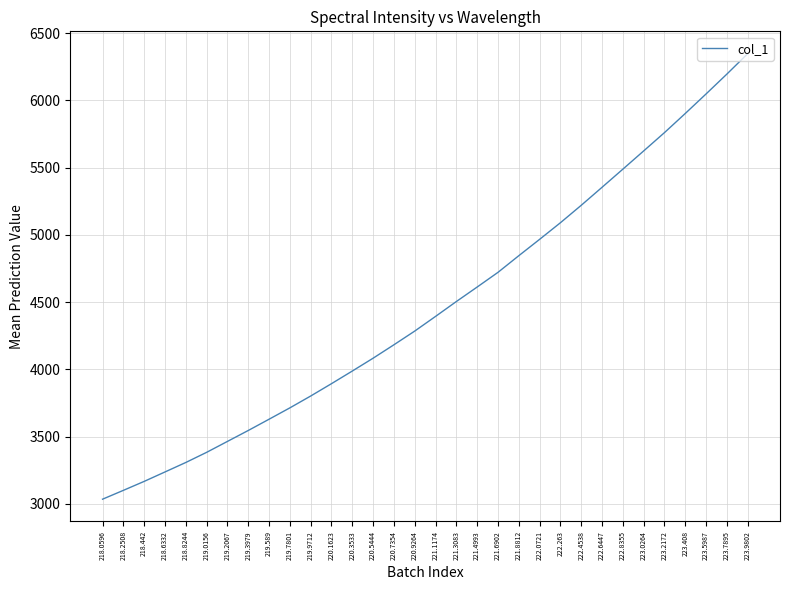

List the labels in order of value, smallest first.

218.0596, 218.2508, 218.442, 218.6332, 218.8244, 219.0156, 219.2067, 219.3979, 219.589, 219.7801, 219.9712, 220.1623, 220.3533, 220.5444, 220.7354, 220.9264, 221.1174, 221.3083, 221.4993, 221.6902, 221.8812, 222.0721, 222.263, 222.4538, 222.6447, 222.8355, 223.0264, 223.2172, 223.408, 223.5987, 223.7895, 223.9802